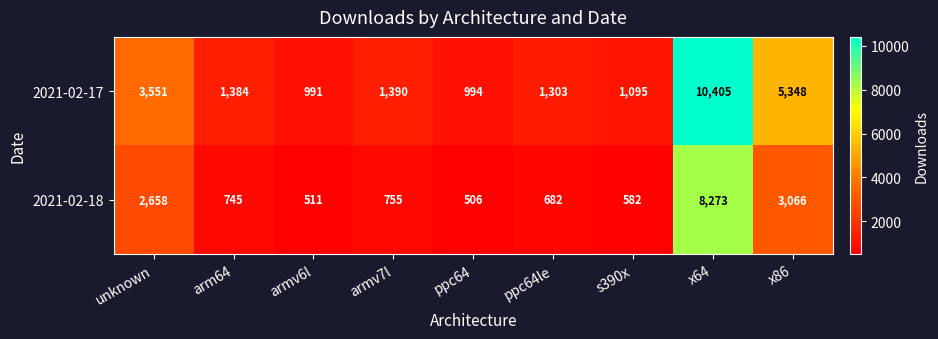

What value does the 2021-02-17 series have at ppc64, to the nearest 100?

1000